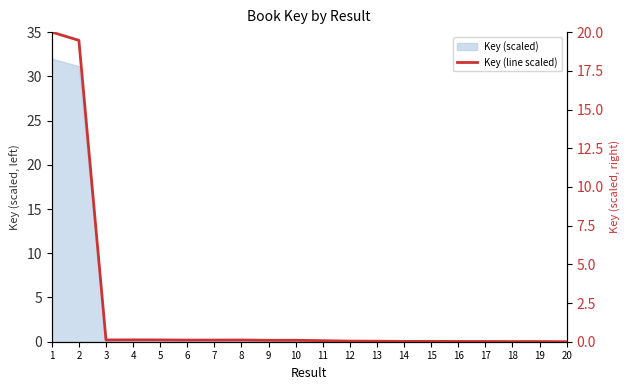

Which has a higher value, 3 or 8?

3